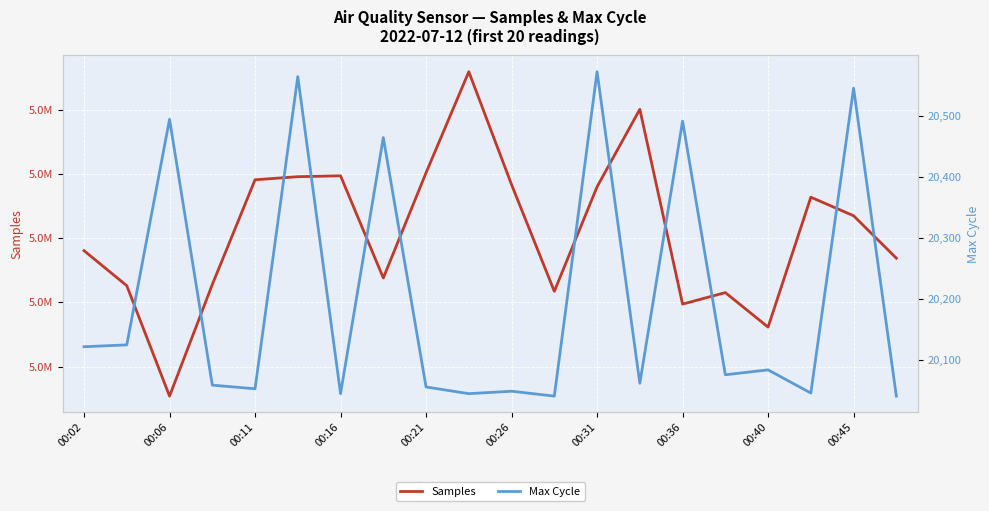

What is the highest value of the Samples series?

5095929